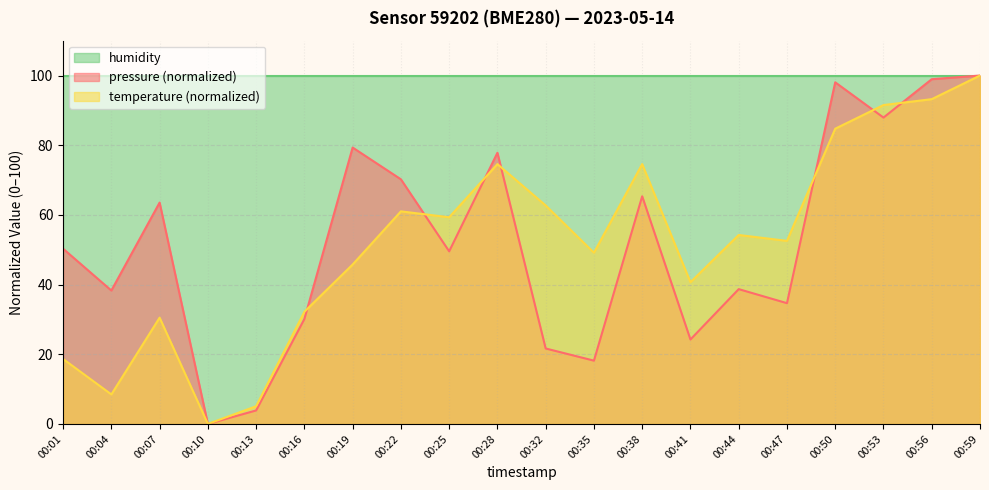

What are all the series names shown in the legend?

humidity, pressure (normalized), temperature (normalized)